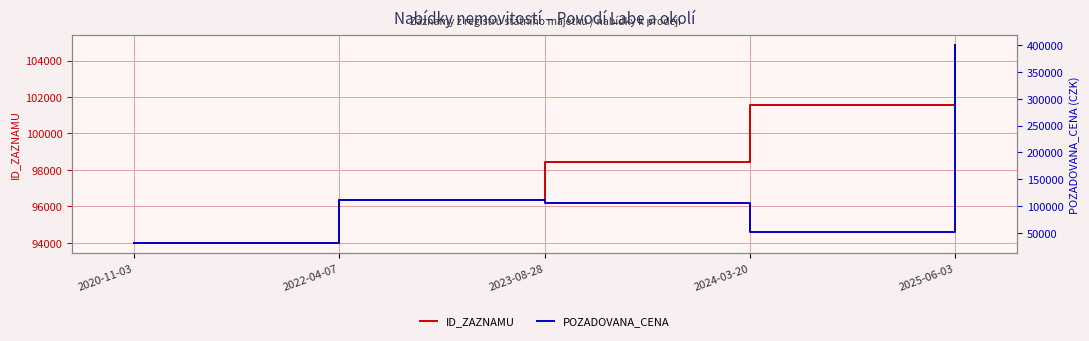

Which series has the largest total across all categories?

POZADOVANA_CENA